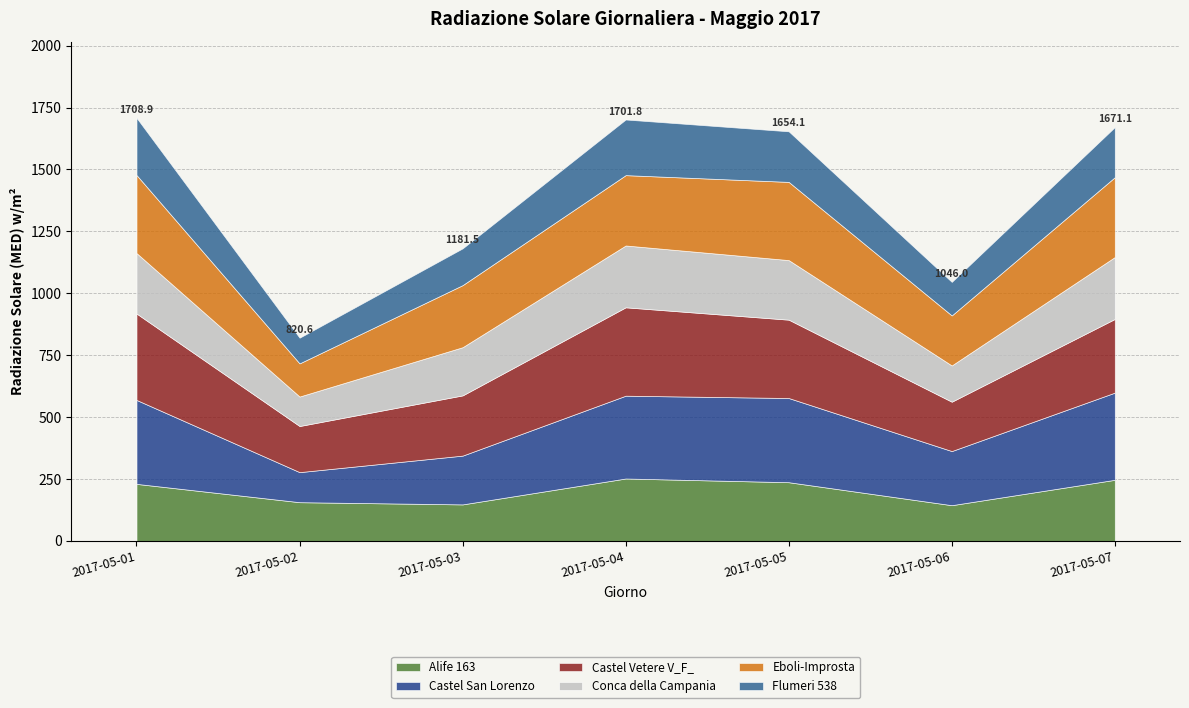

Does the chart have visible grid lines?

Yes